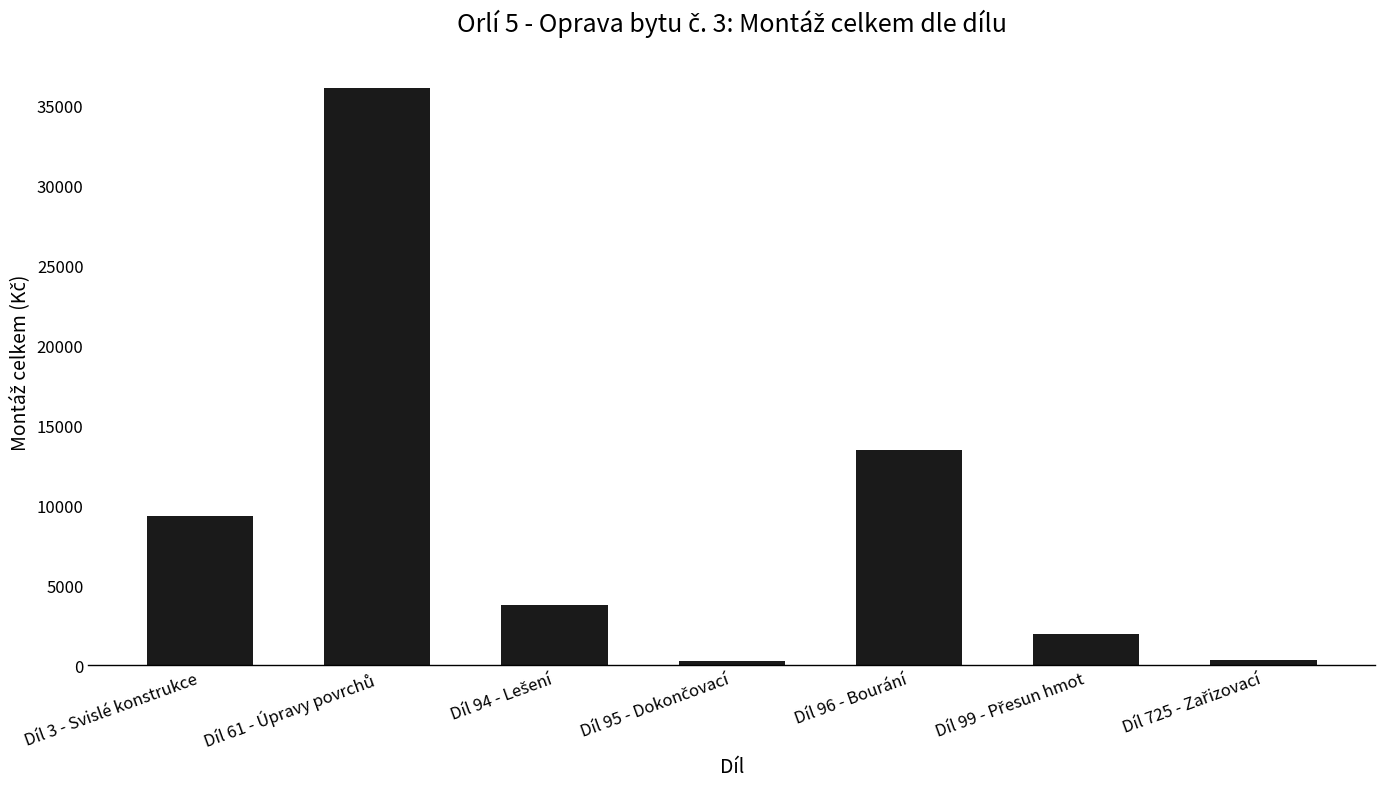

What is the greatest value displayed?

36094.8